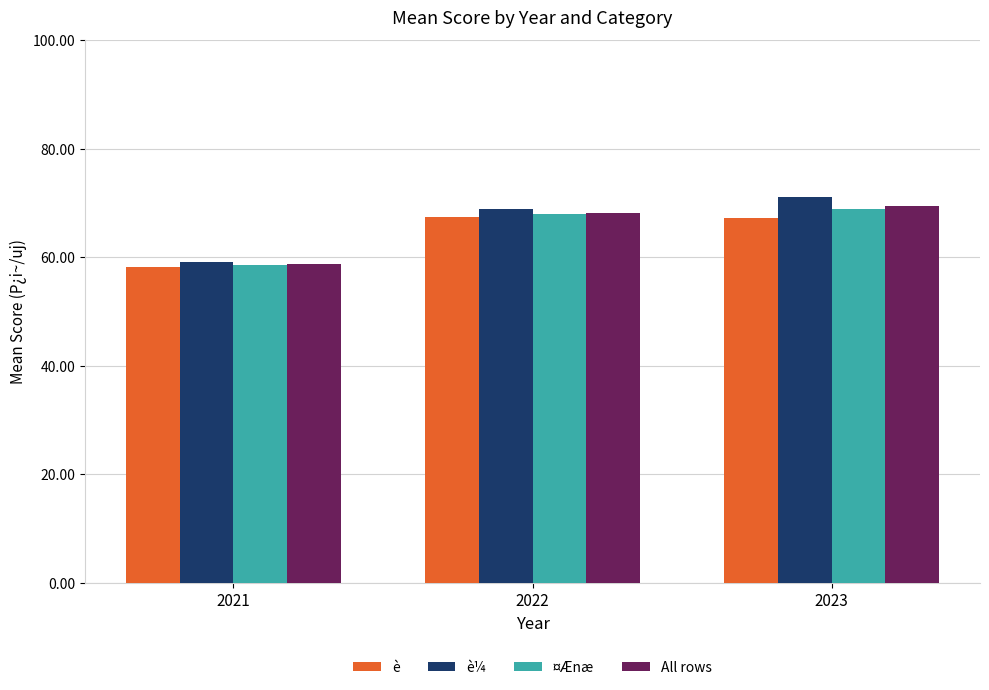

Which label corresponds to the largest value in the chart?

2023